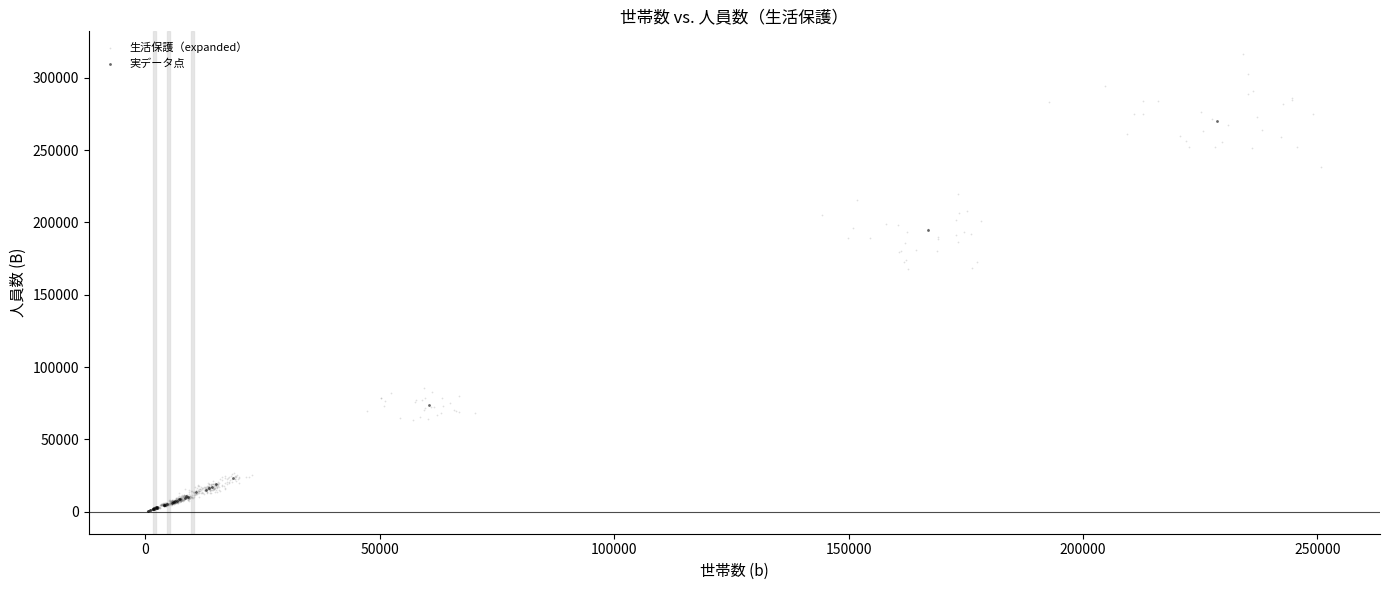

Which series has the widest spread of Y values?

生活保護（expanded）